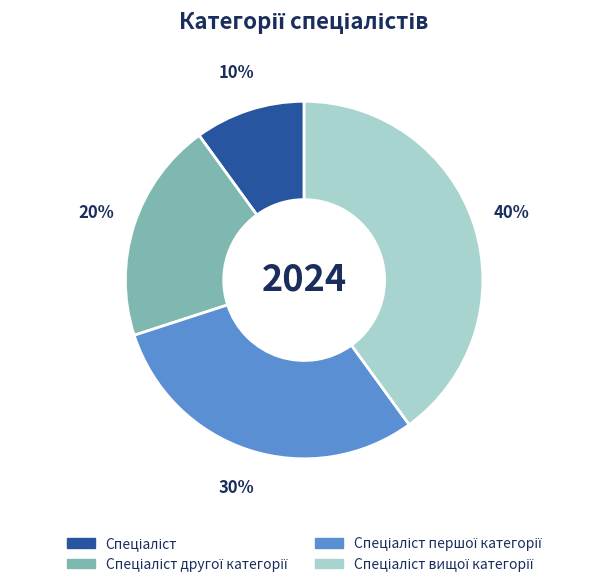

To the nearest percent, what is the average slice percentage?

25%